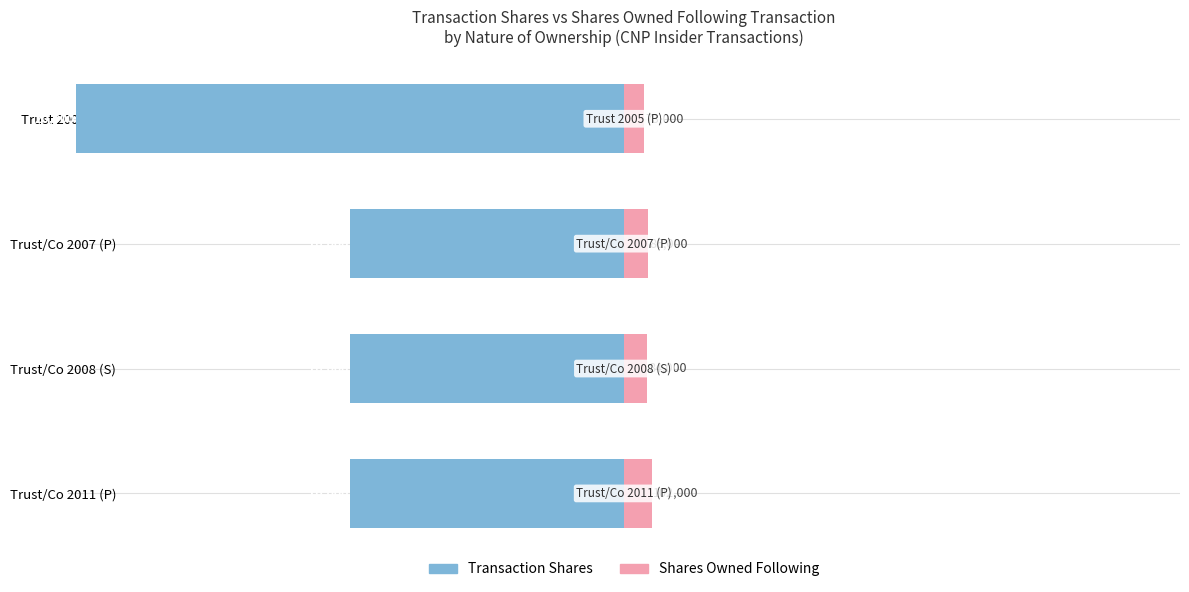

What are all the series names shown in the legend?

transactionShares, sharesOwnedFollowingTransaction